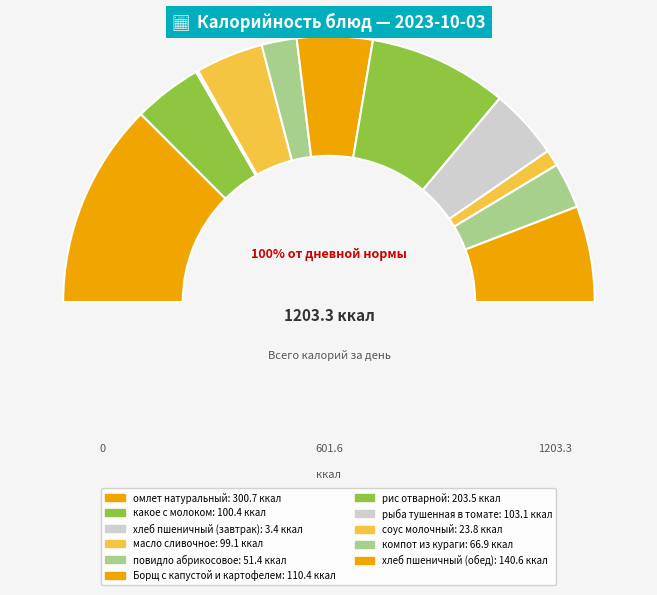

To the nearest percent, what is the average slice percentage?

9%